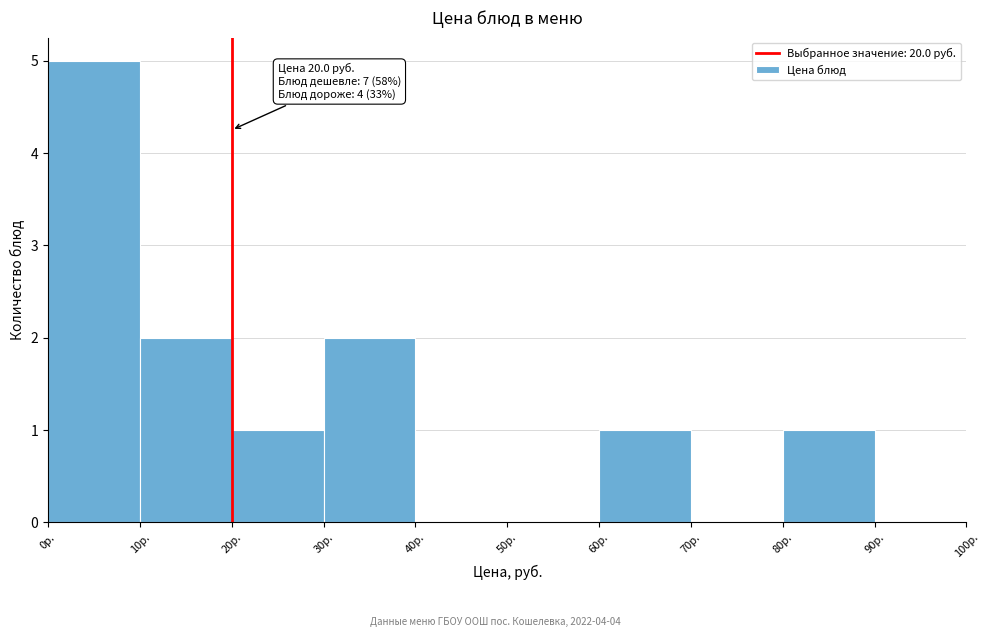

Which range on the x-axis has the tallest bar?

0 to 10